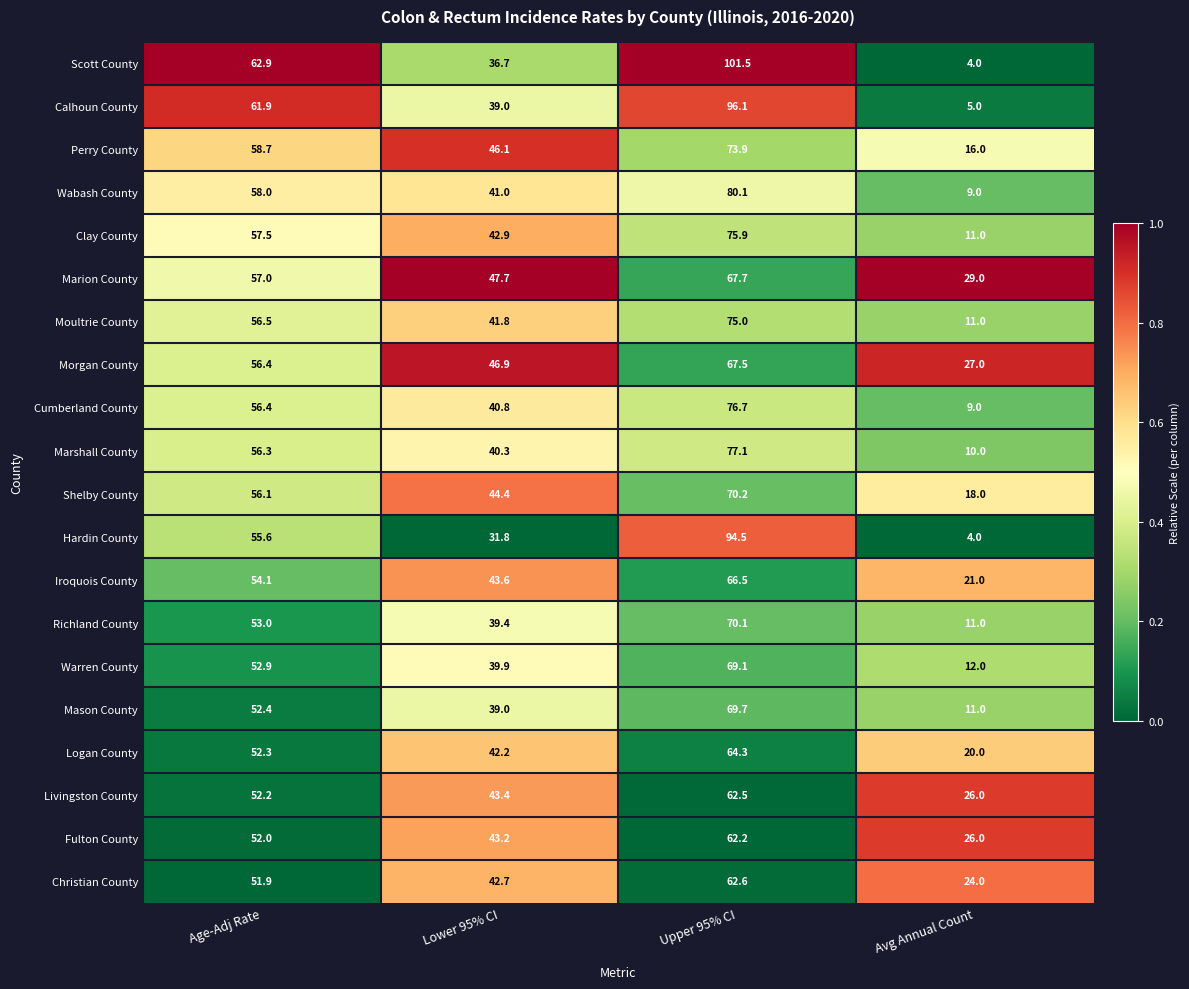

At which category is the sum across all series the highest?

Upper 95% CI